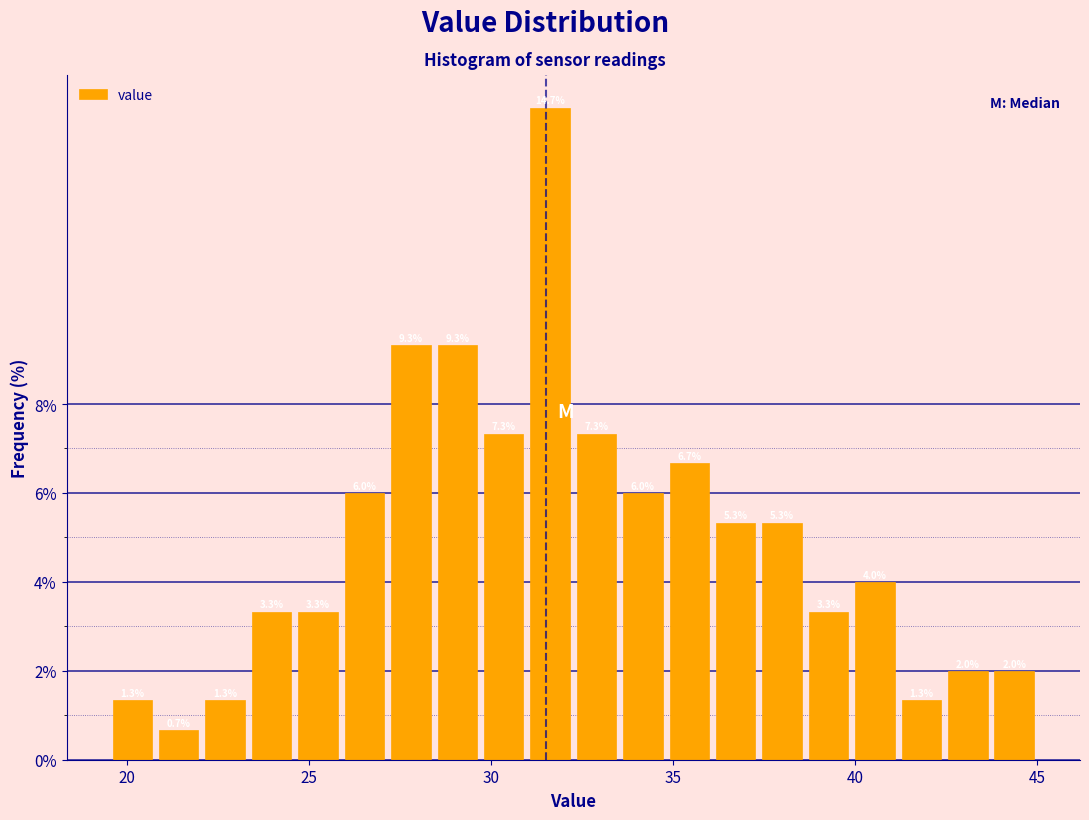

Around what value on the x-axis is the tallest bar? Give the approximate position of its centre, as read against the axis.

31.5